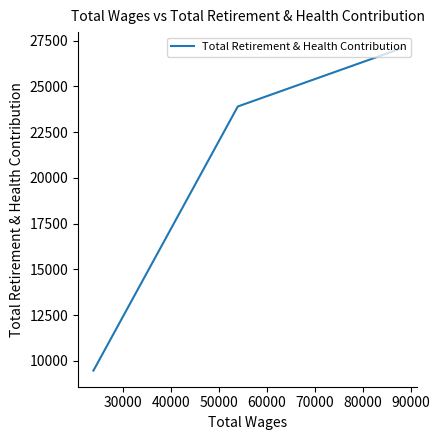

Does the chart have visible grid lines?

No